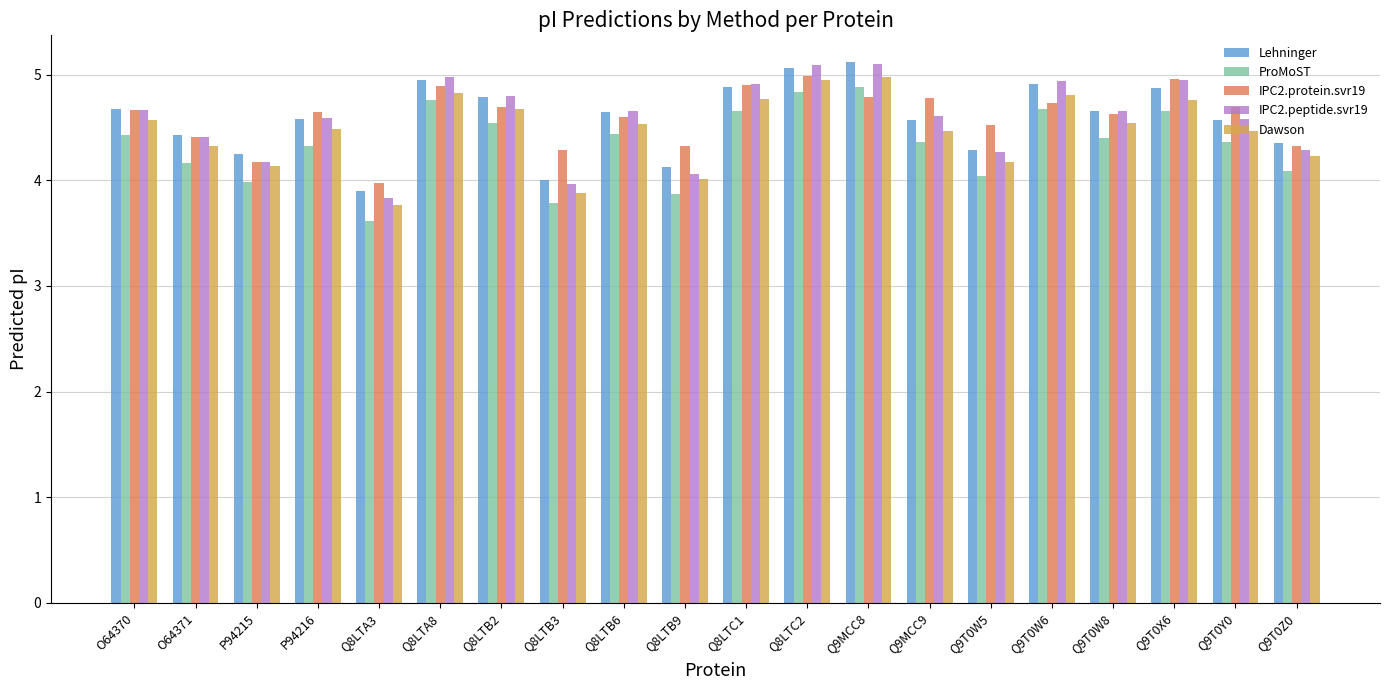

What is the spread (max minus min) of values at Q9T0Z0?

0.3